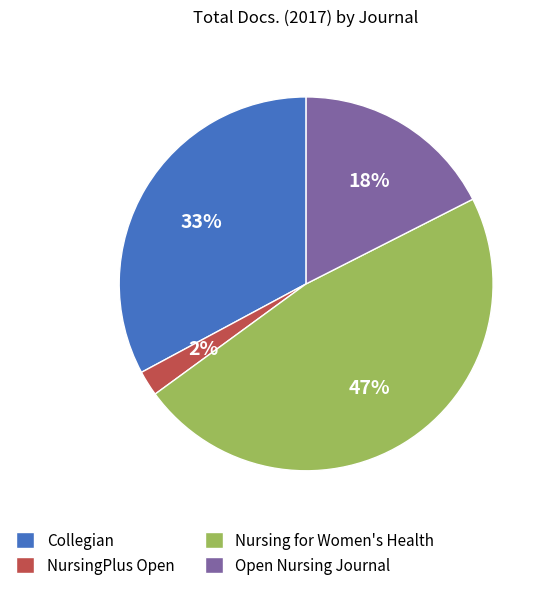

To the nearest percent, what is the combined percentage of Open Nursing Journal and Nursing for Women's Health?

65%